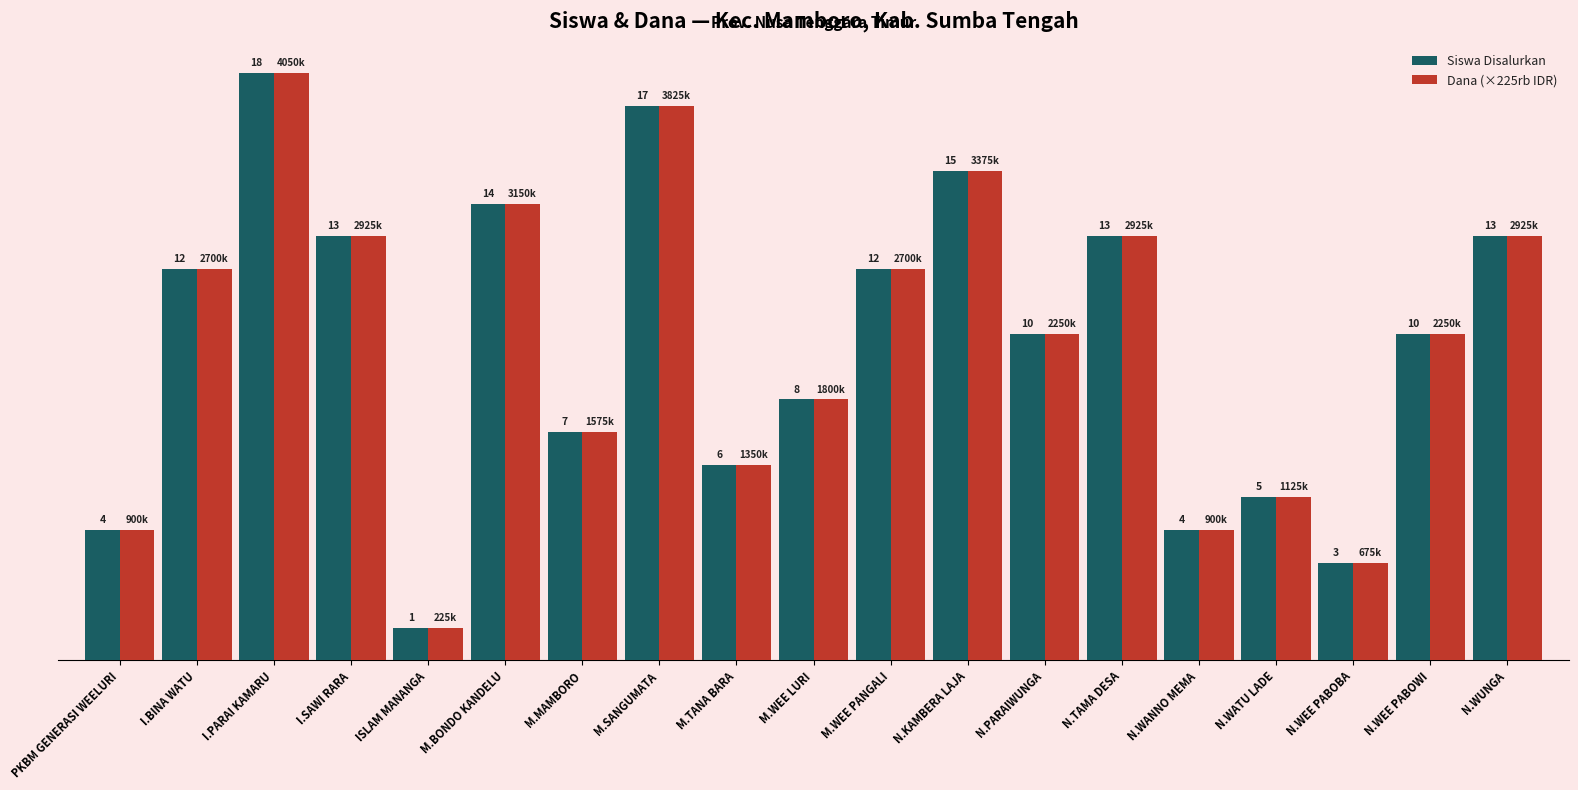

At which category does the chart reach its peak across all series?

I.PARAI KAMARU